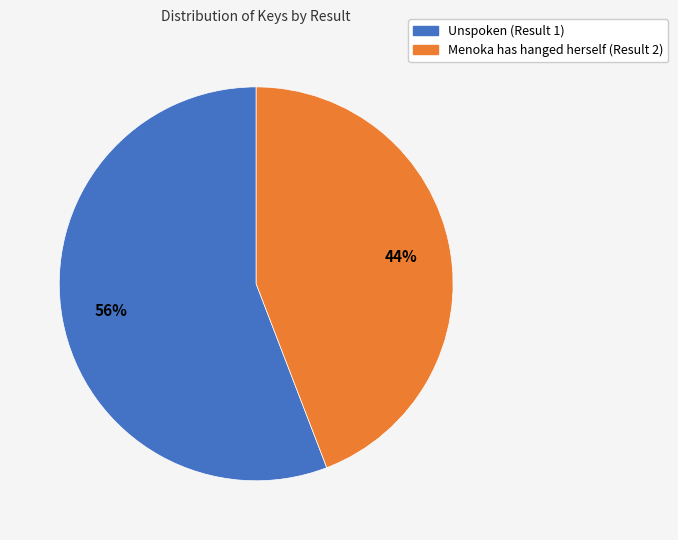

To the nearest percent, what percentage of the pie is Menoka has hanged herself (Result 2)?

44%